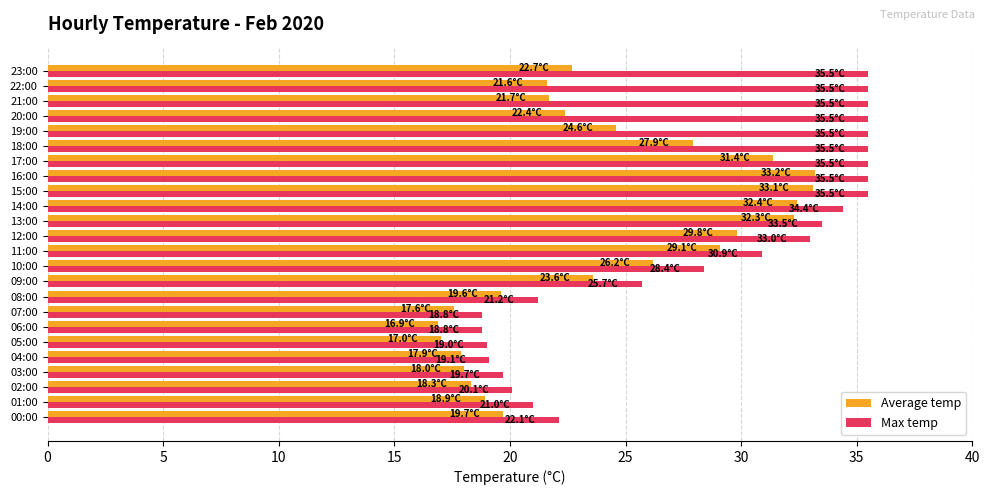

True or false: Max temp has a value of 9.4 at 01:00.

False